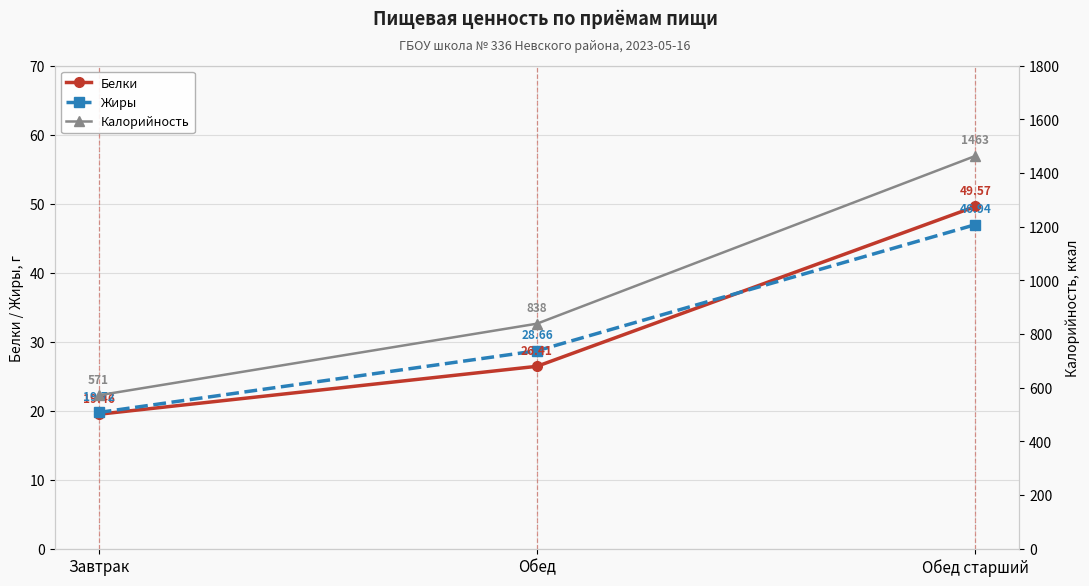

The value of Жиры at Обед is 28.7. True or false?

True